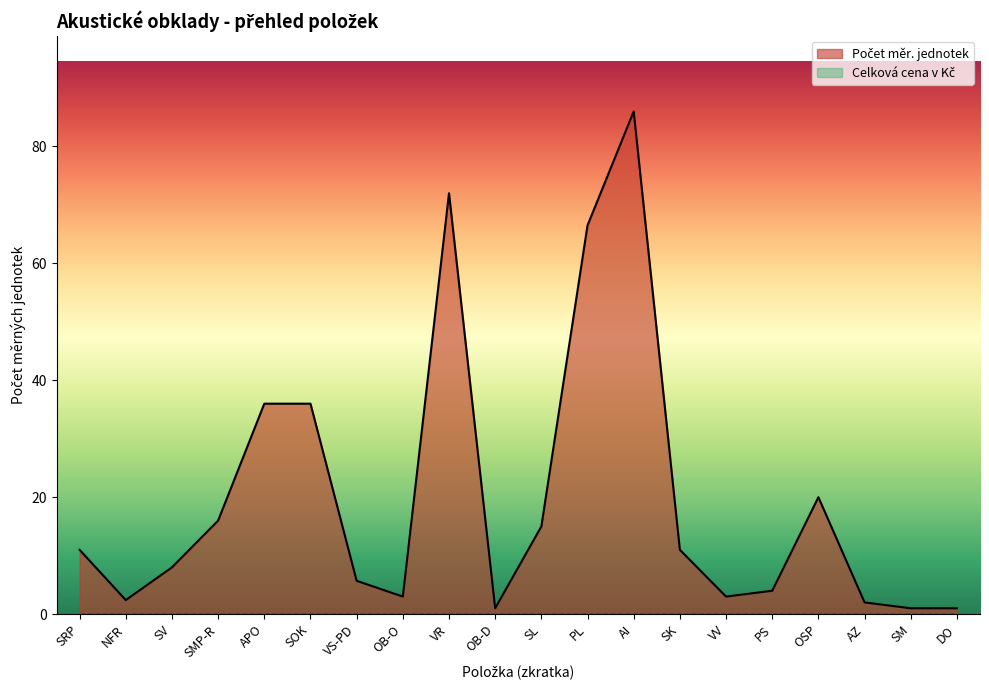

Which label corresponds to the smallest value in the chart?

OB-D